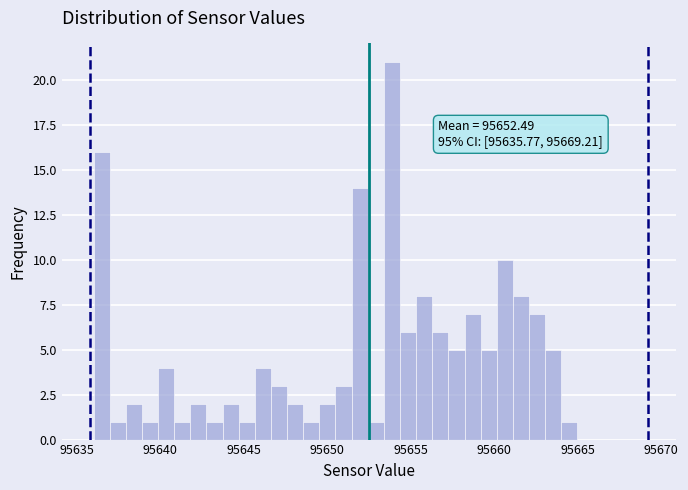

Around what value on the x-axis is the tallest bar? Give the approximate position of its centre, as read against the axis.

95654.0